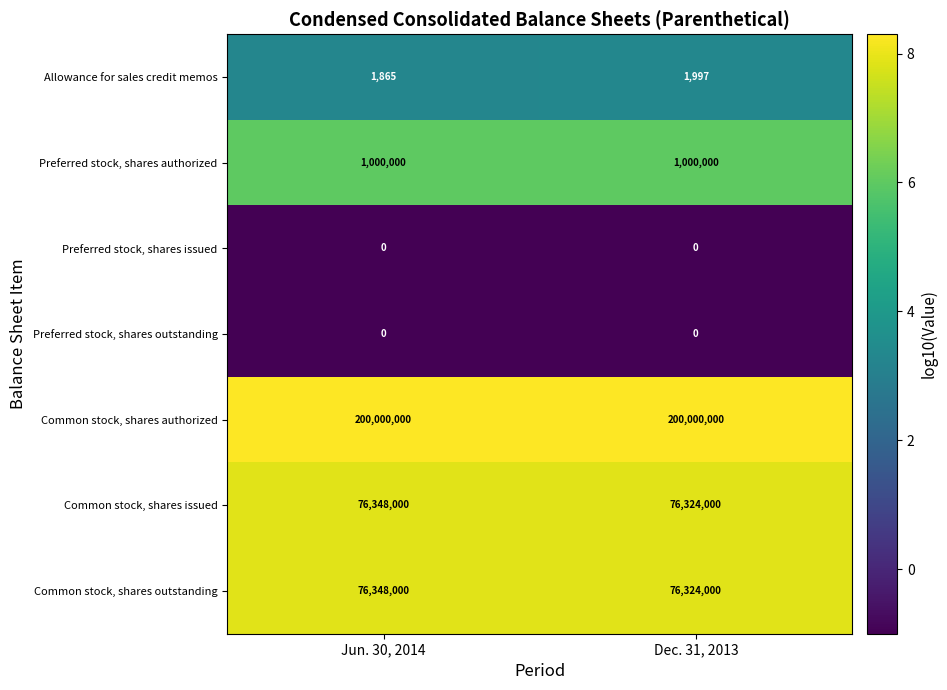

What is the spread (max minus min) of values at Dec. 31, 2013?

200000000